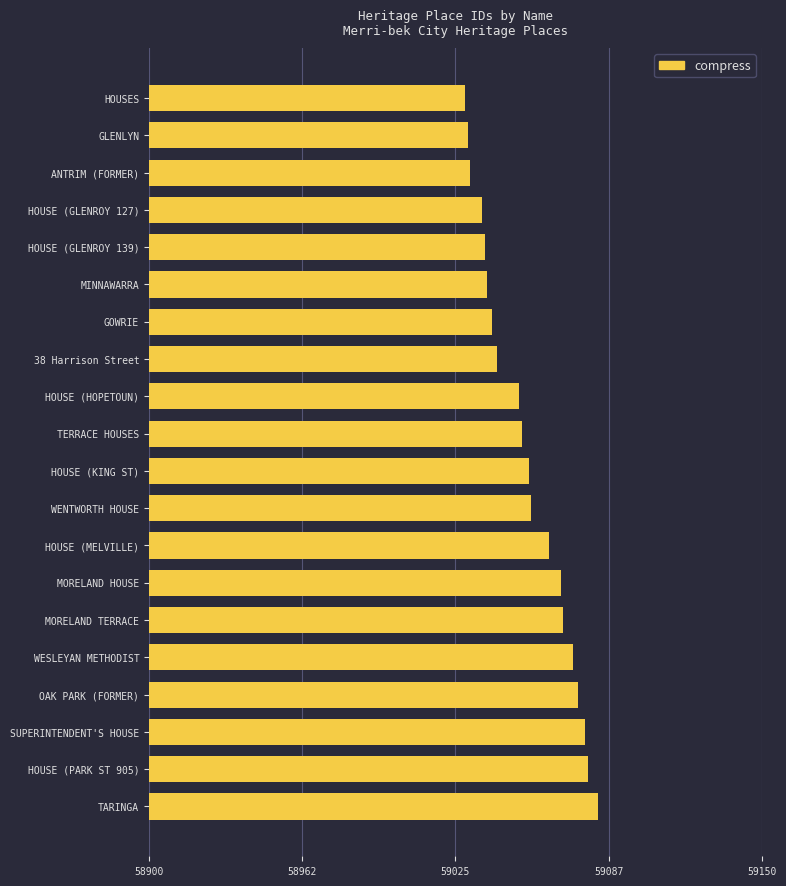

What position from the top is TERRACE HOUSES?

10